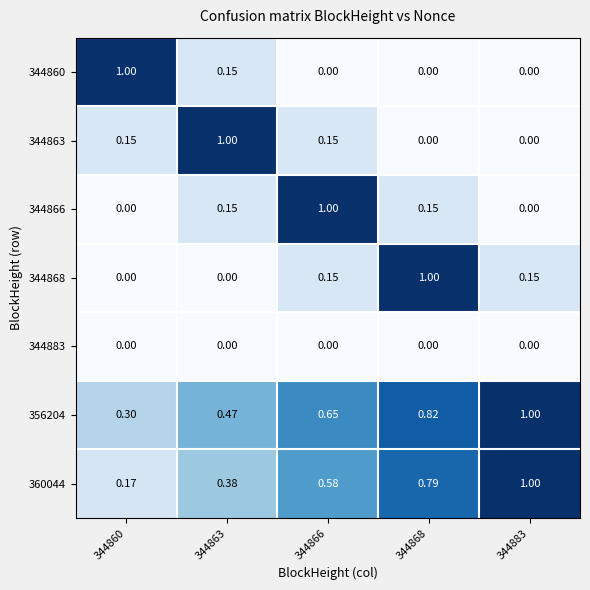

Which category has the lowest value across all series?

344866